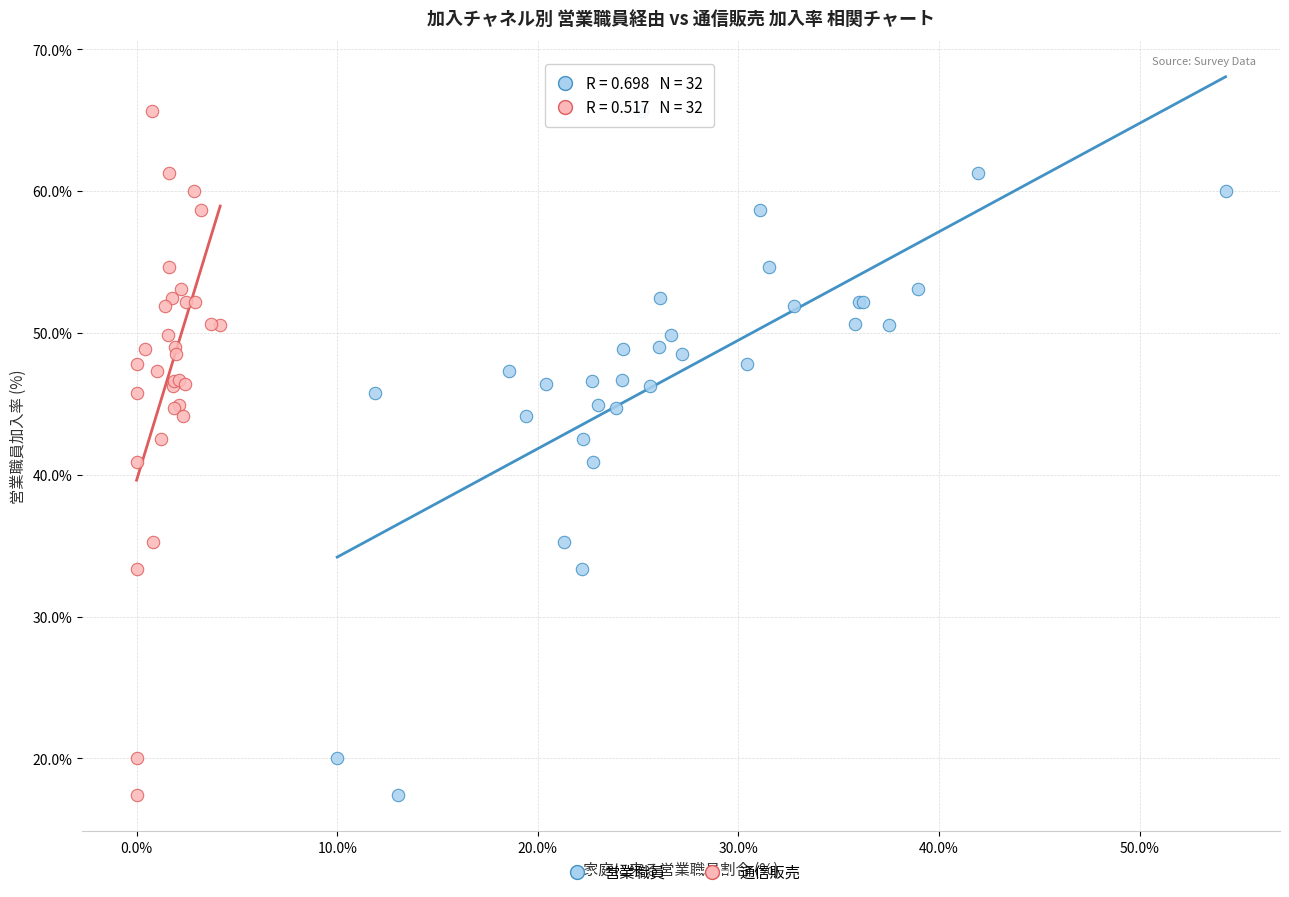

What are all the series names shown in the legend?

営業職員, 通信販売